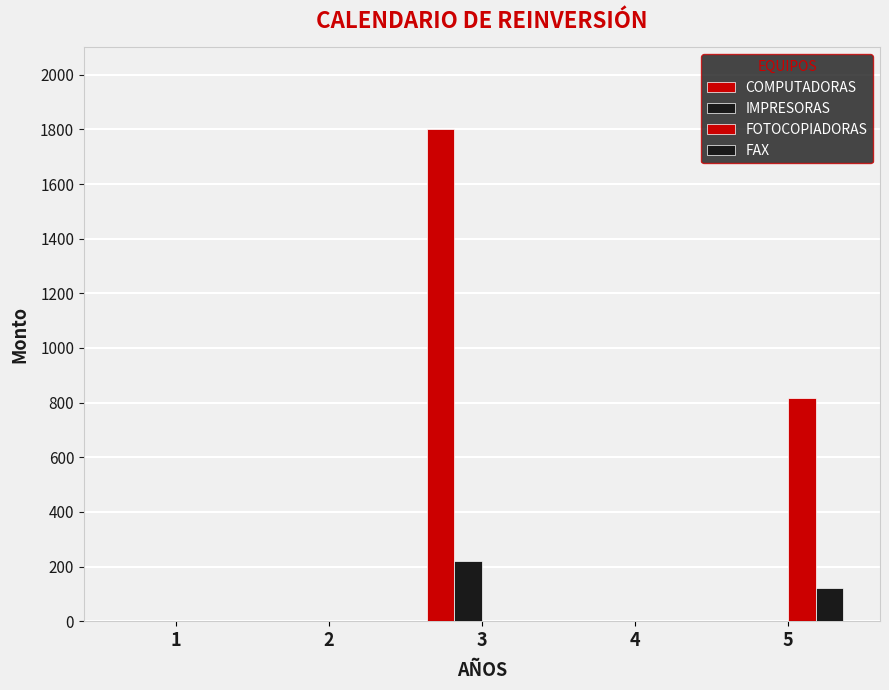

Are the bars horizontal?

No